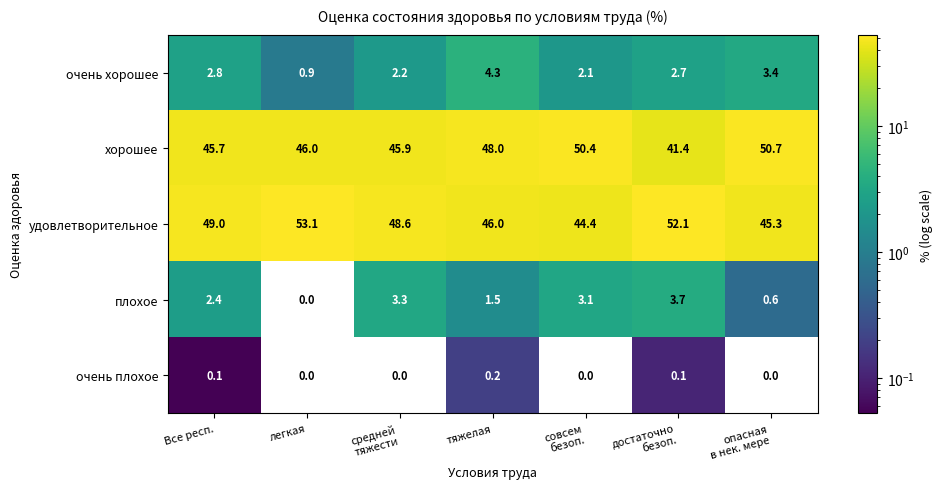

What is the average value of the плохое series?

2.1